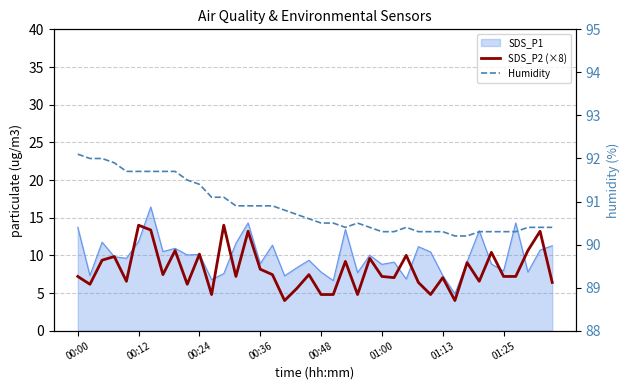

What is the highest value of the SDS_P2 (×8) series?

14.0